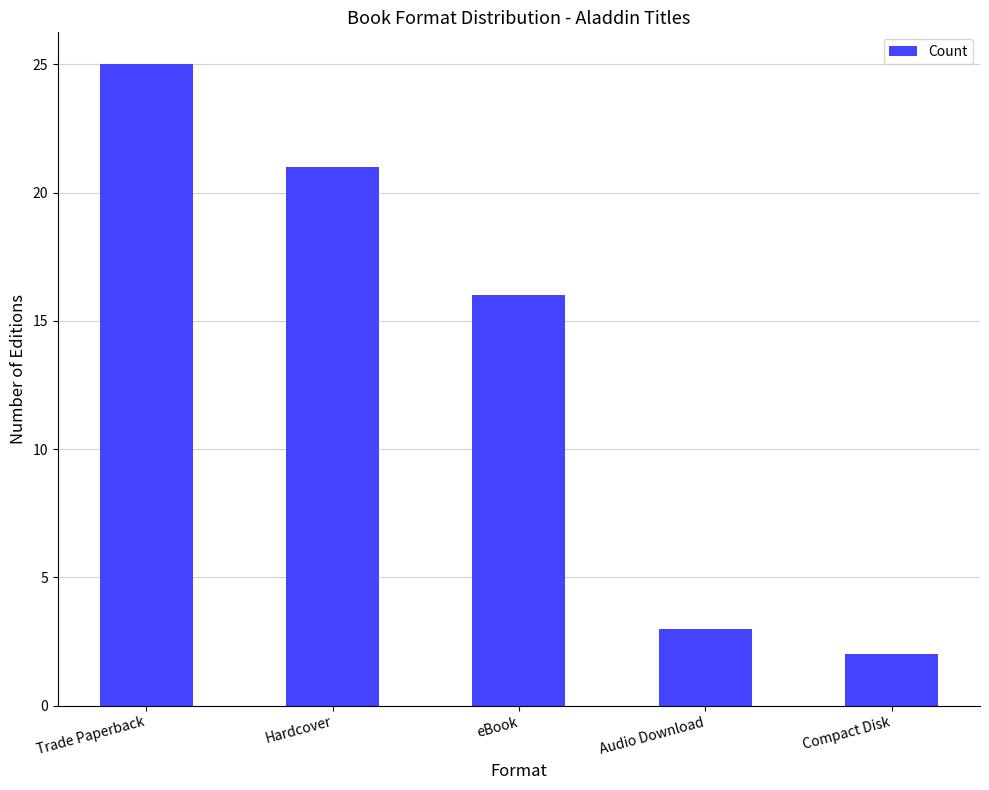

Reading left to right, extract all data points from this chart.

Trade Paperback=25	Hardcover=21	eBook=16	Audio Download=3	Compact Disk=2